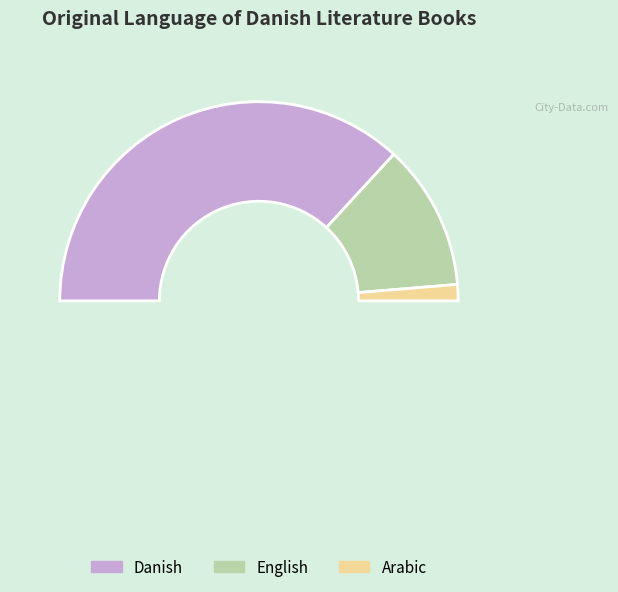

The Sudanese slice represents 3% of the pie. True or false?

True